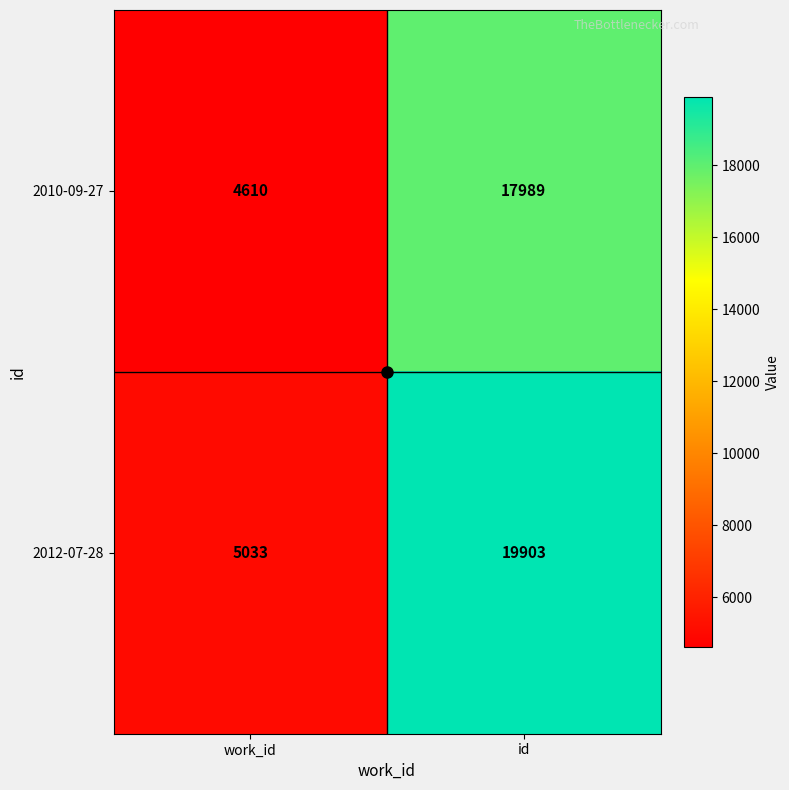

What is the total value across all series at work_id?

9643